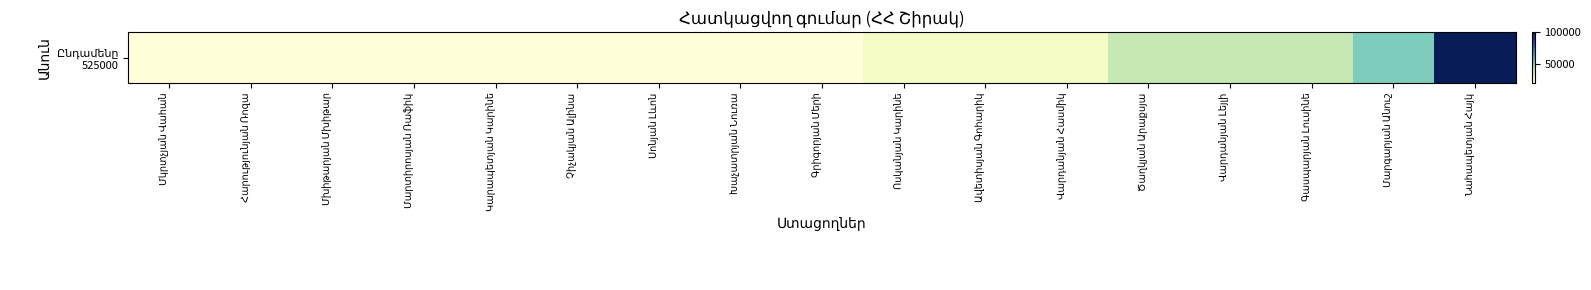

What is the change in value from Գրիգորյան Մերի to Ավետիսյան Գոհարիկ?

+5000